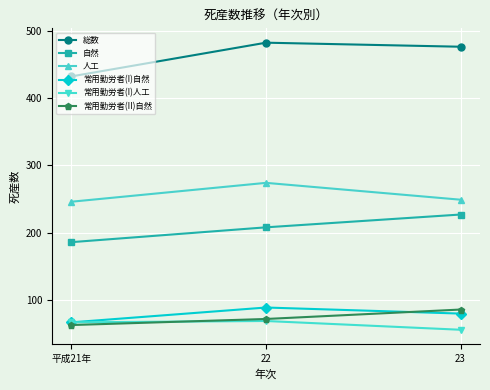

Reading right to left, transcribe all the data shown in this chart.

総数: 476	482	432
自然: 227	208	186
人工: 249	274	246
常用勤労者(I)自然: 80	89	67
常用勤労者(I)人工: 56	69	67
常用勤労者(II)自然: 86	72	63